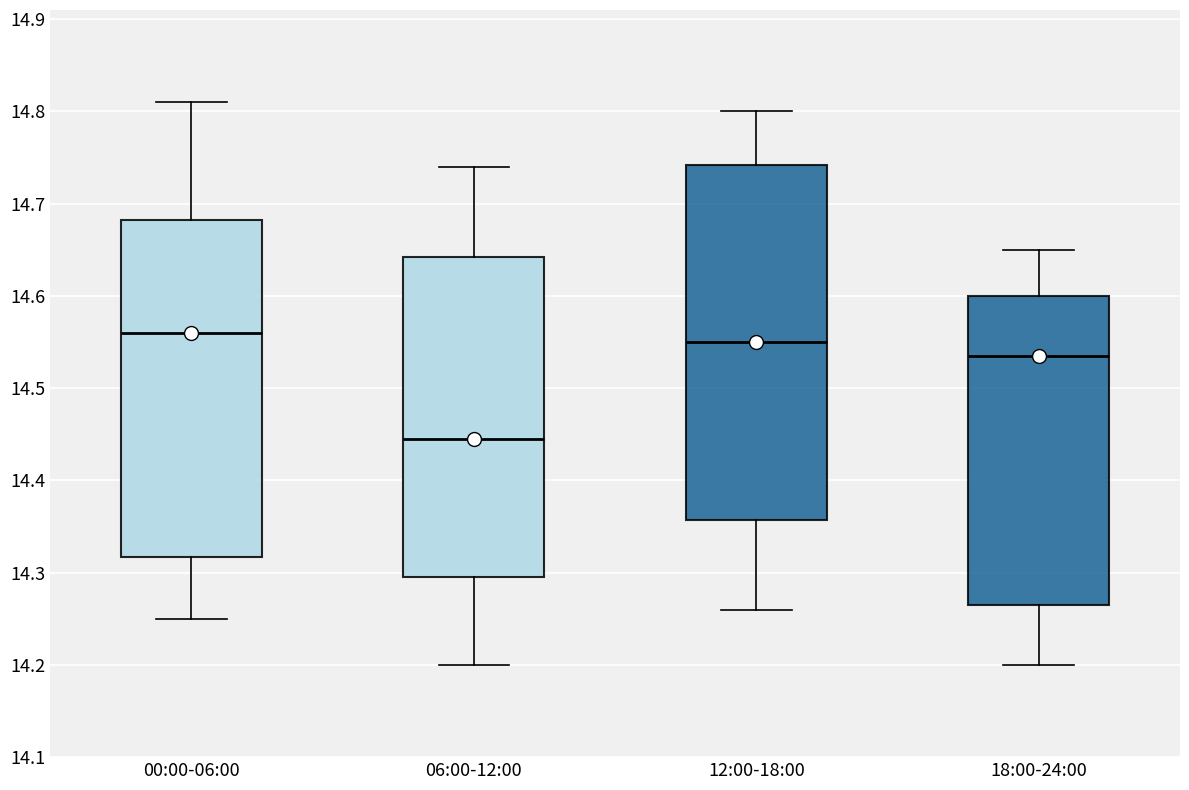

Comparing the boxes themselves (not the whiskers), which one is the tallest?

12:00-18:00